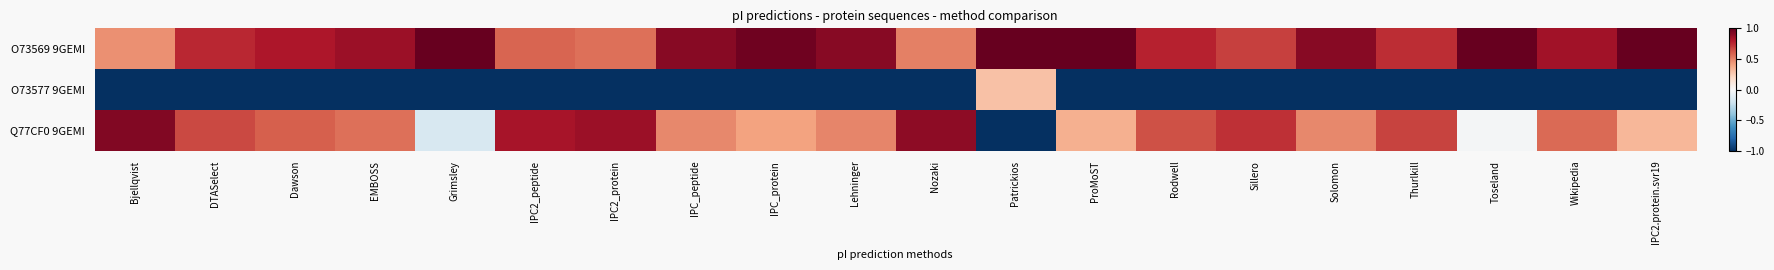

Between Grimsley and IPC2_peptide, which is larger?

Grimsley